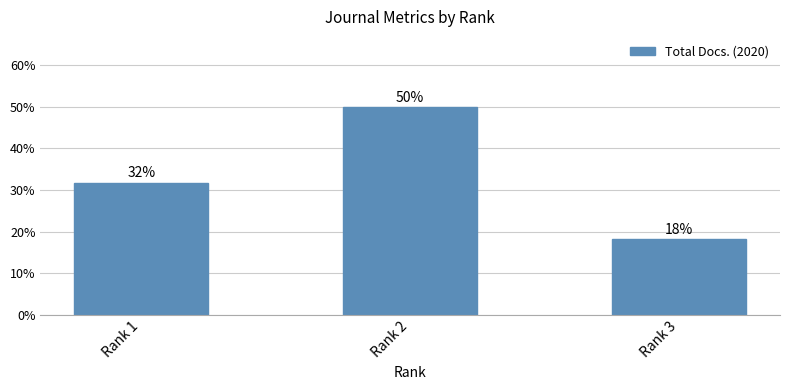

The chart shows a value of 57.1 at Rank 1. True or false?

False